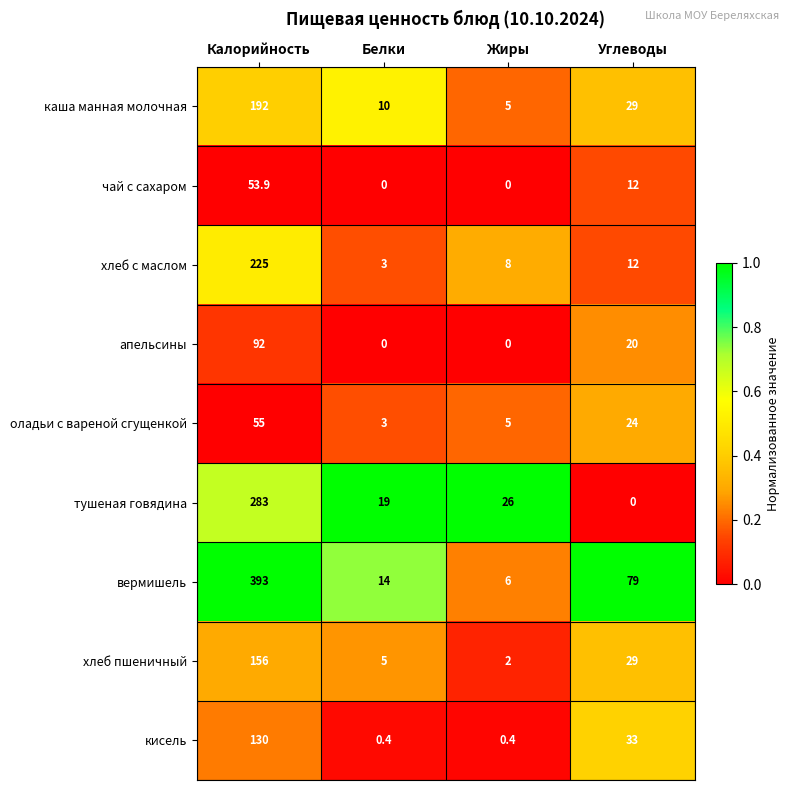

Rank the series by their maximum value, from highest to lowest.

вермишель, тушеная говядина, хлеб с маслом, каша манная молочная, хлеб пшеничный, кисель, апельсины, оладьи с вареной сгущенкой, чай с сахаром